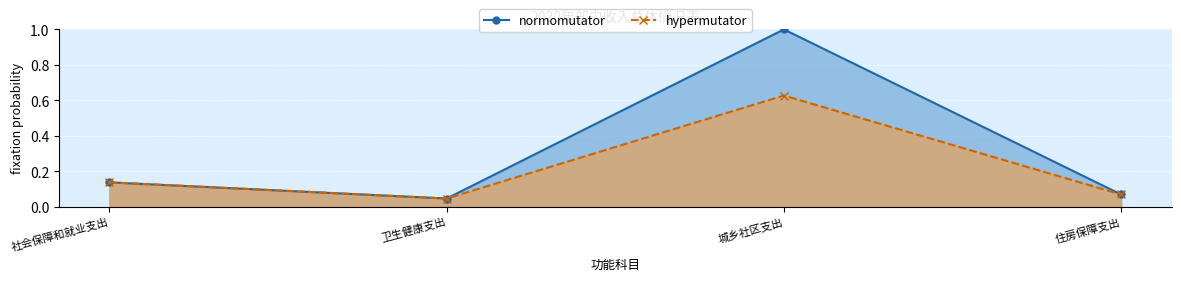

Rank the categories by hypermutator value from lowest to highest.

卫生健康支出, 住房保障支出, 社会保障和就业支出, 城乡社区支出